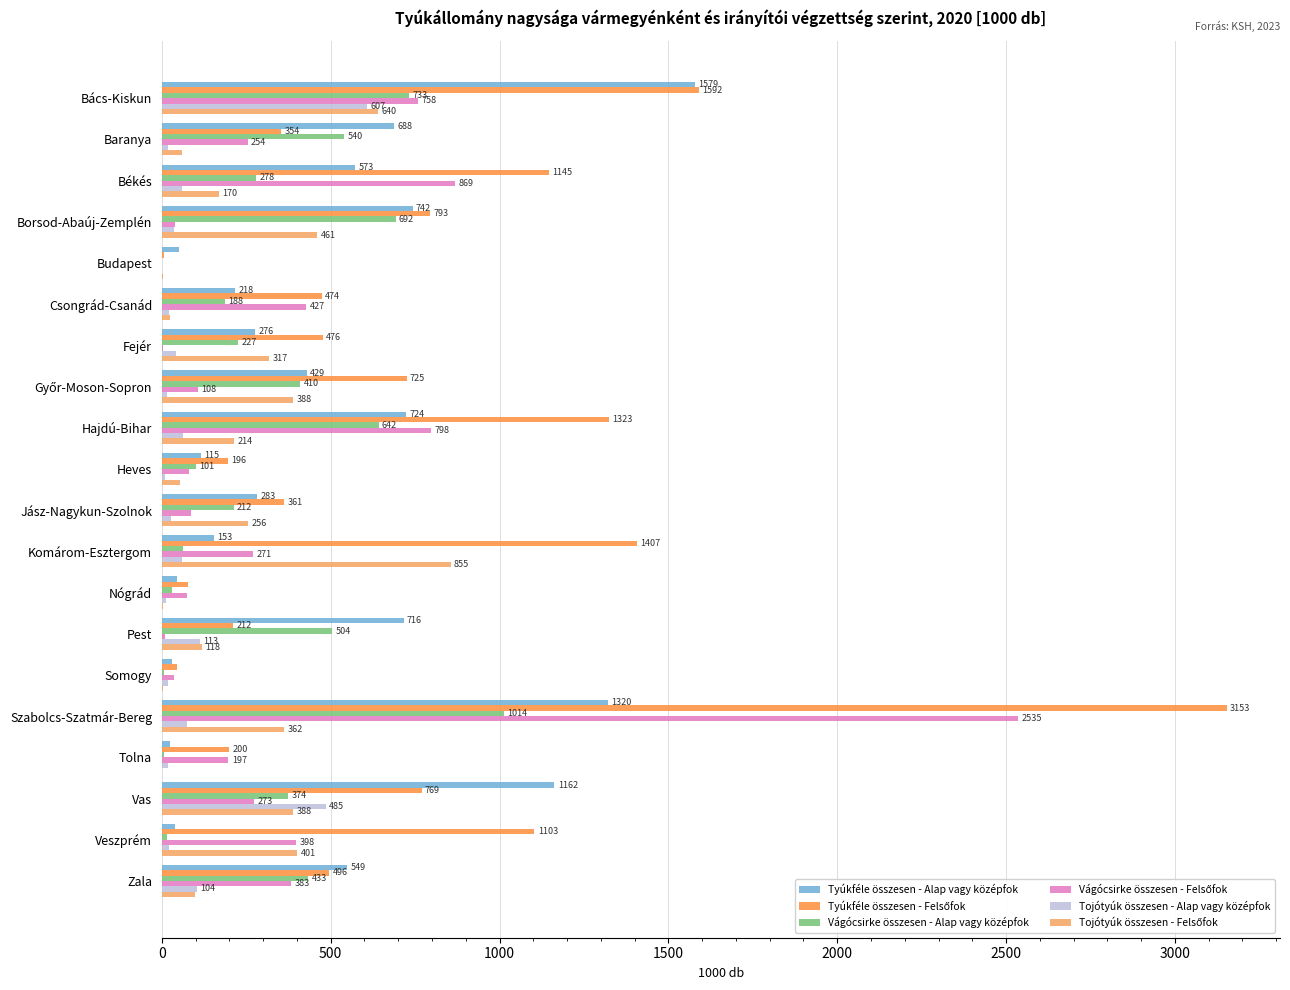

At which category is the sum across all series the highest?

Szabolcs-Szatmár-Bereg